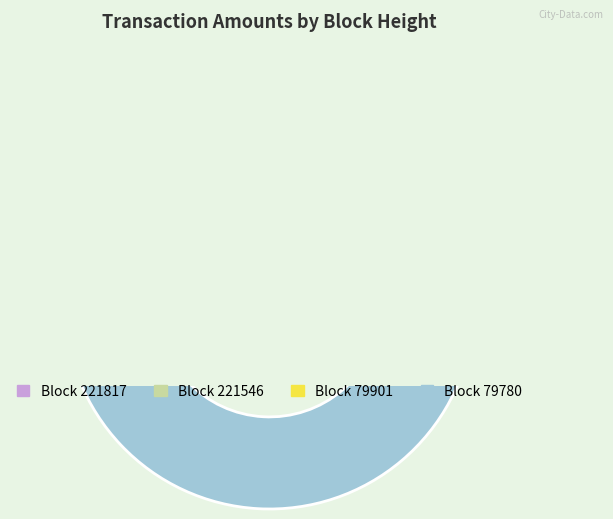

What portion of the pie excludes 79780?

51.8%